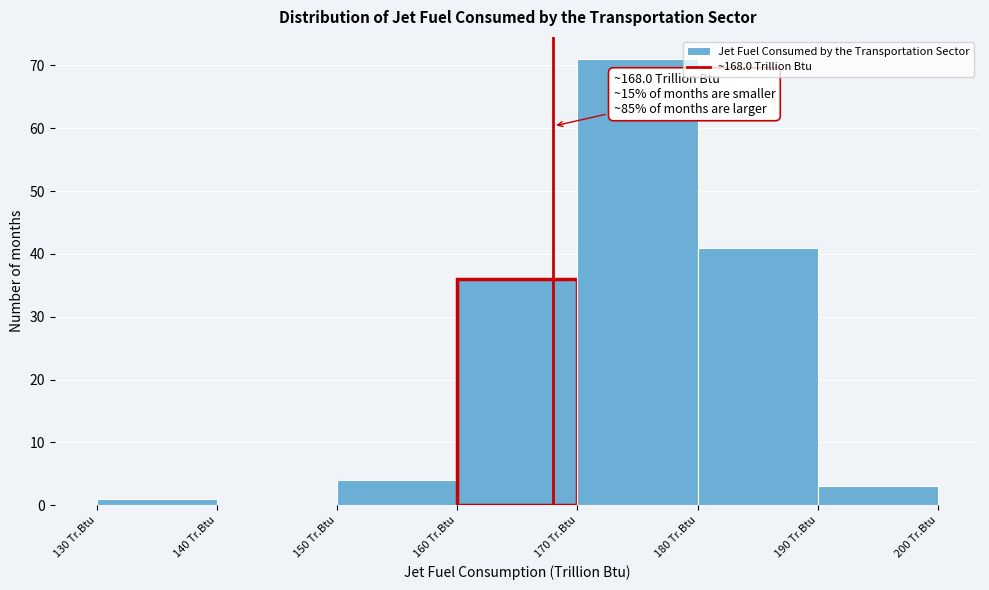

Over which range of the x-axis is the bar tallest?

170 to 180